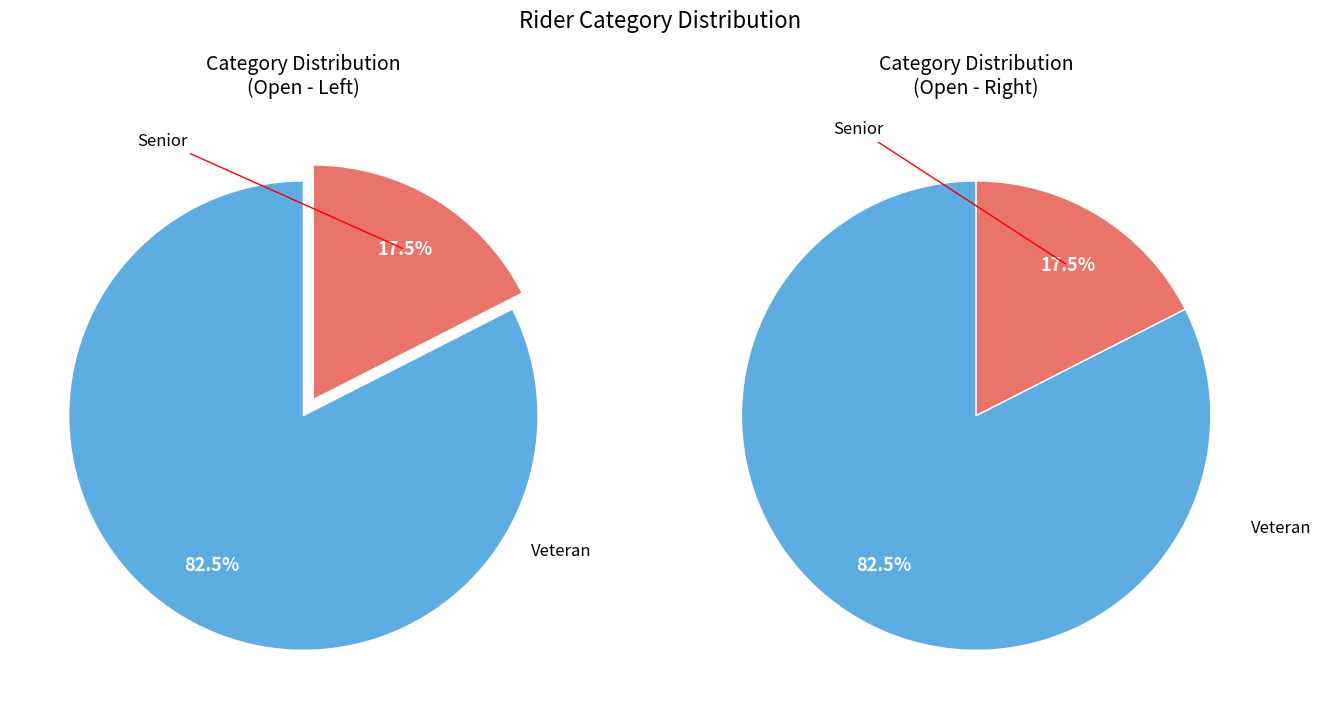

Rank the categories by value from highest to lowest.

Veteran, Senior